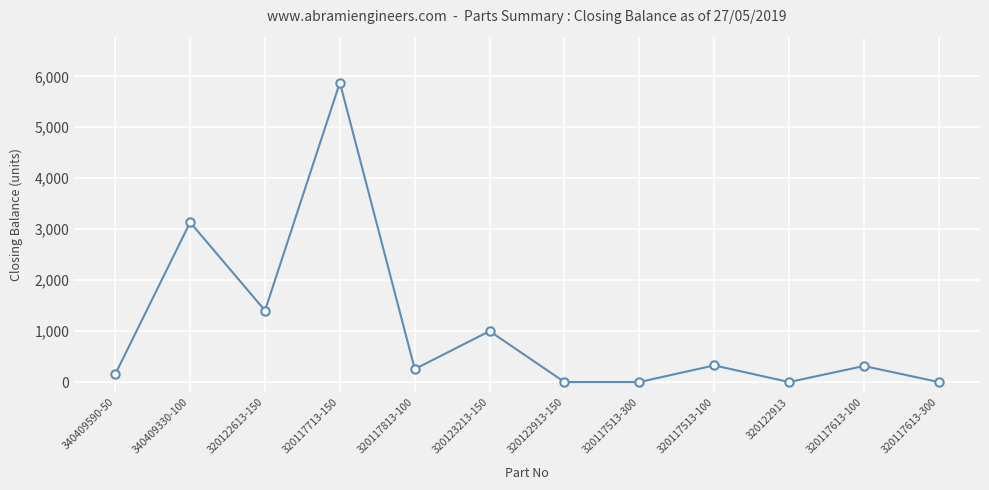

What is the maximum value shown in the chart?

5877